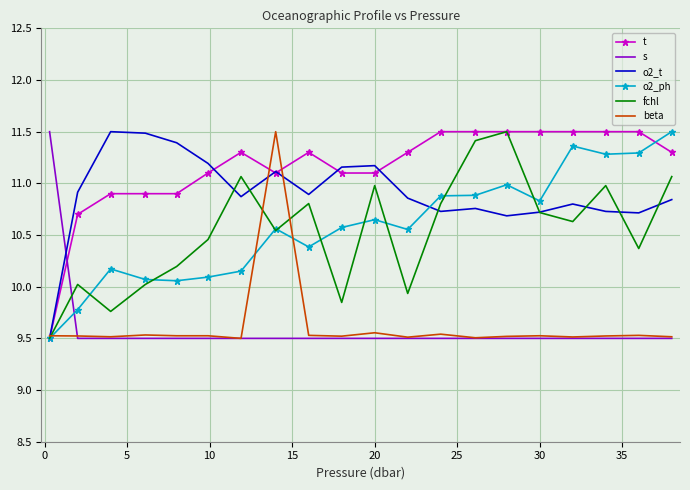

What is the maximum value shown in the chart?

11.5